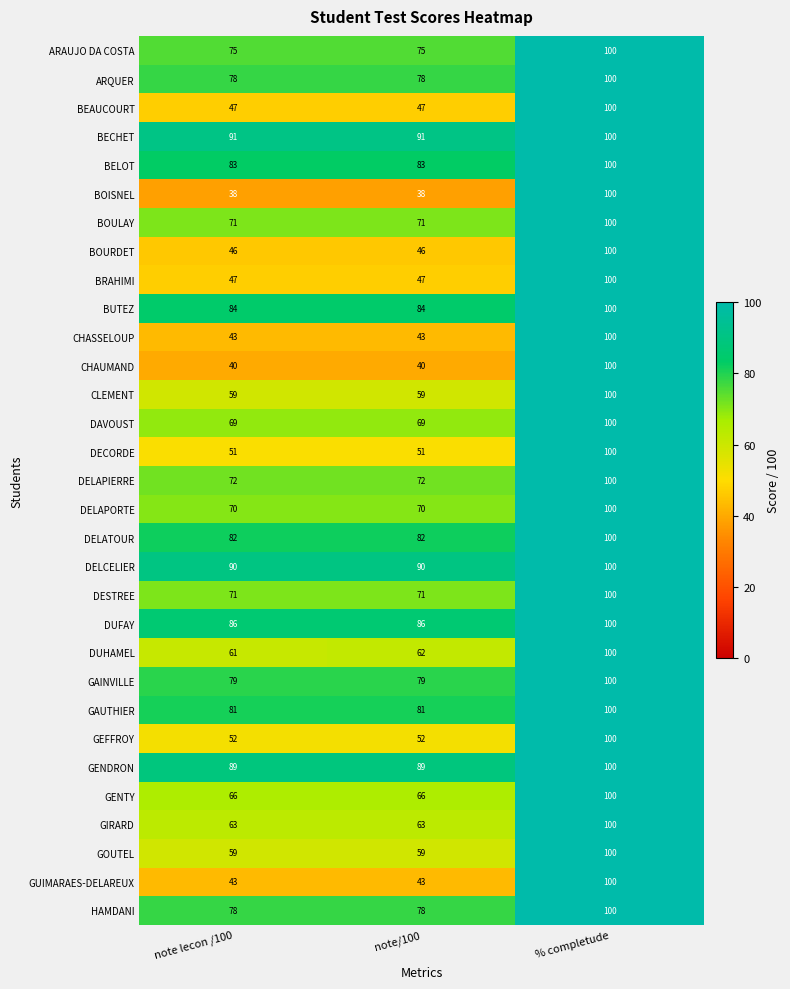

True or false: DUFAY has a value of 86 at note lecon /100.

True